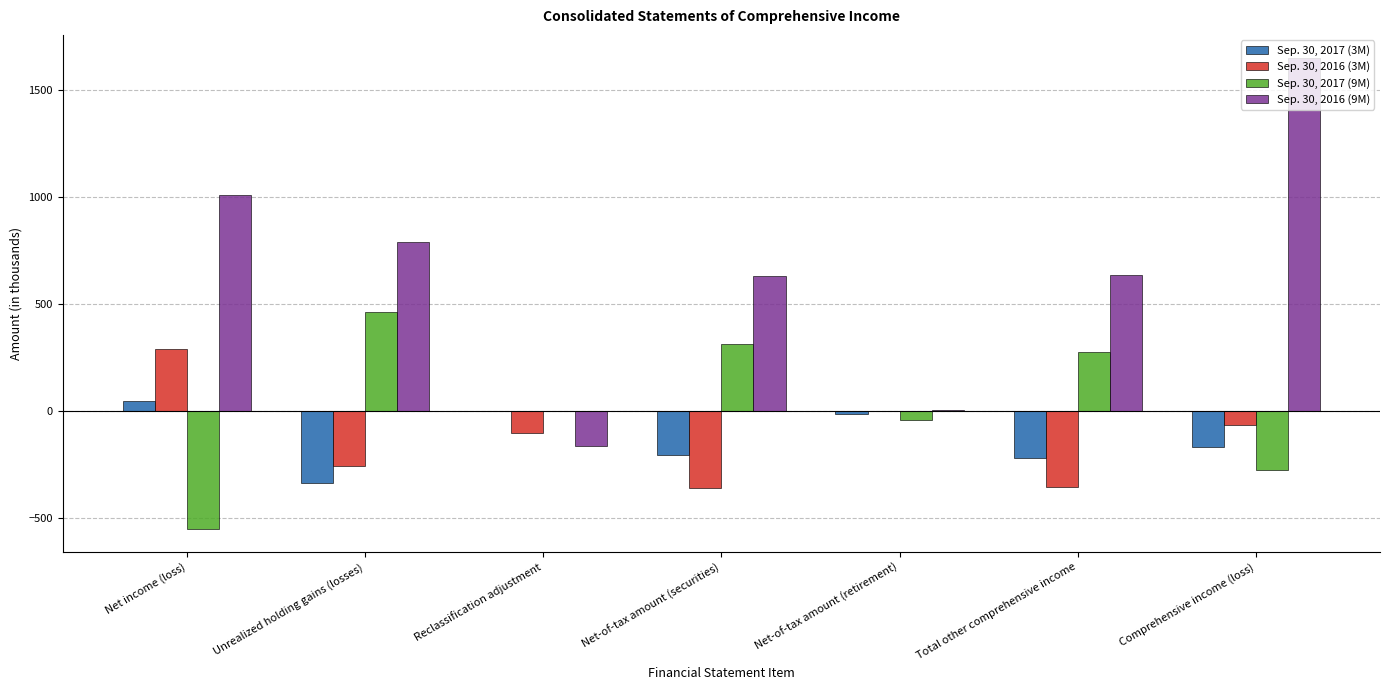

How many values in the Sep. 30, 2017 (3M) series exceed -168?

3